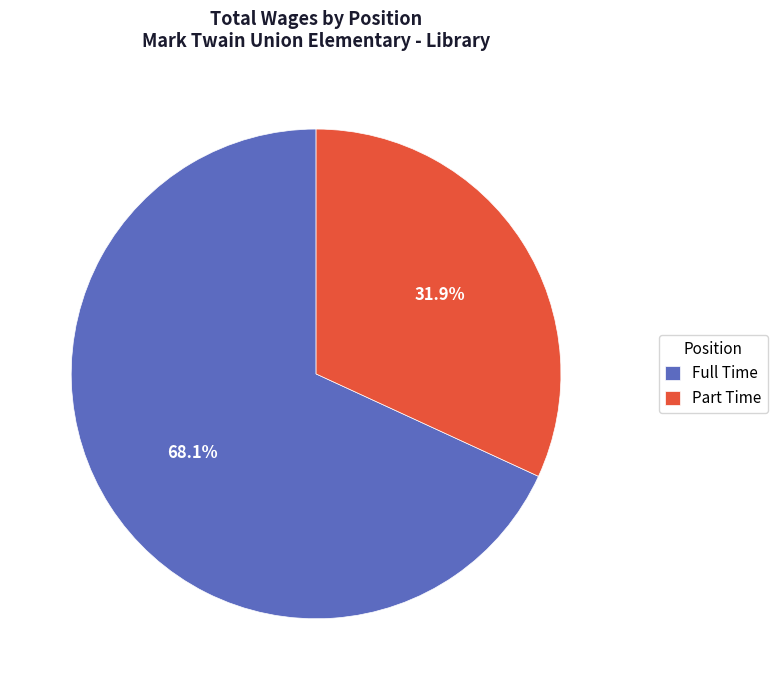

Is it true that Part Time is 32% of the pie?

True